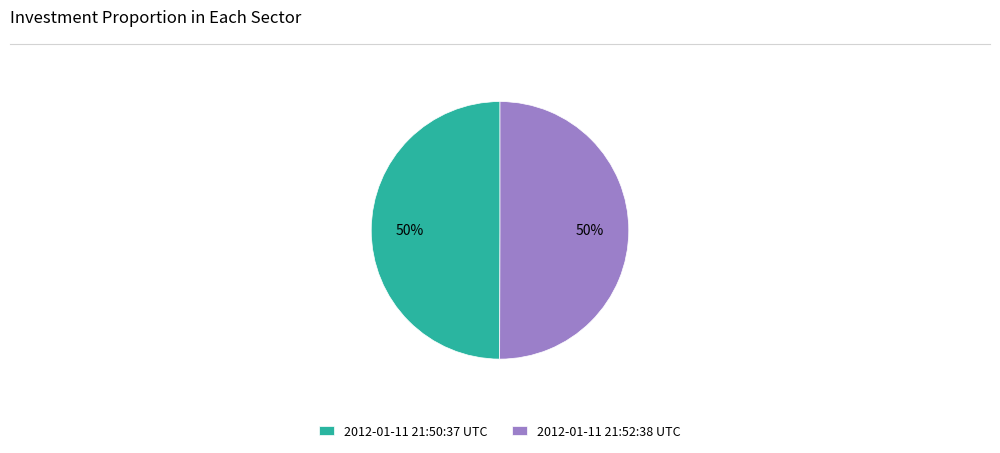

How many slices are in this pie chart?

2